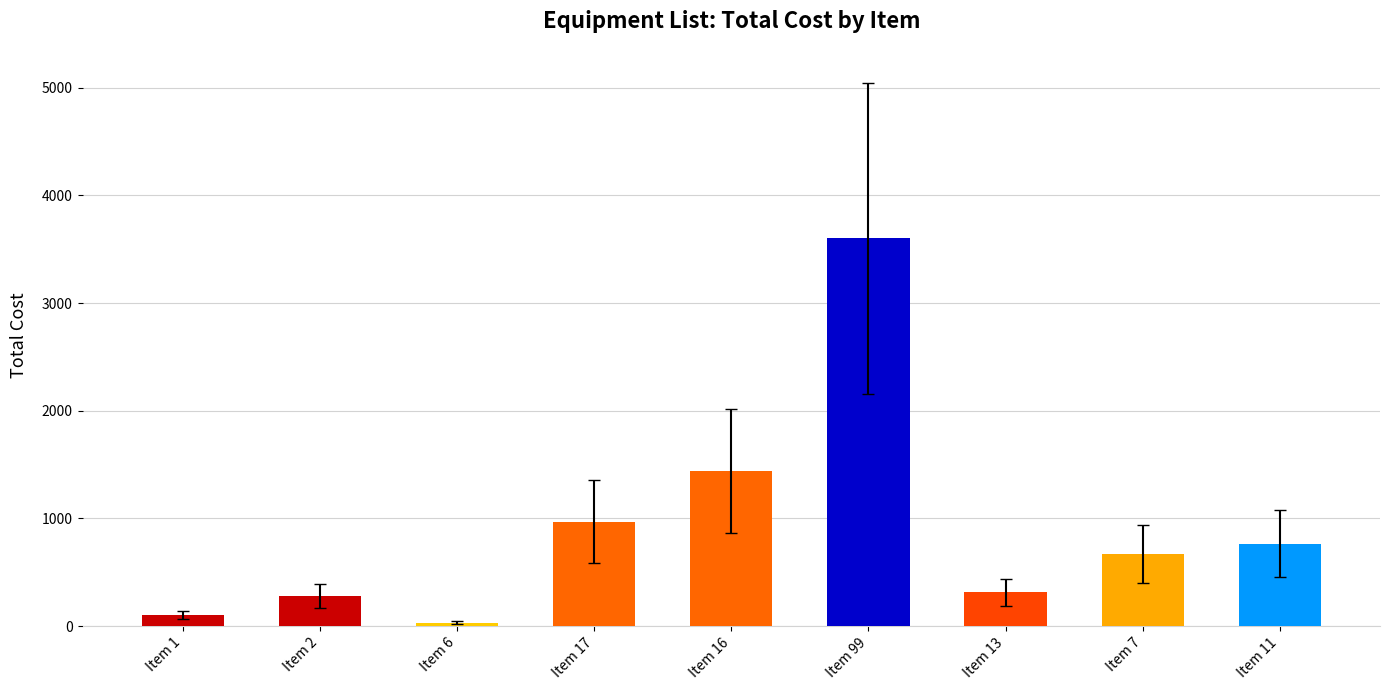

What is the value of the Total Cost bar at the 3rd from the left?

33